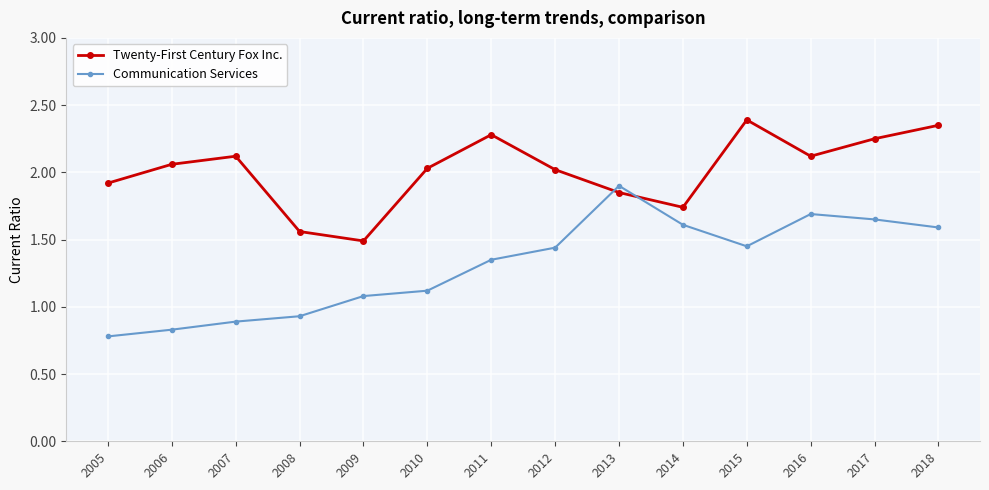

True or false: Twenty-First Century Fox Inc. has more than 0 points higher than both neighbors.

True